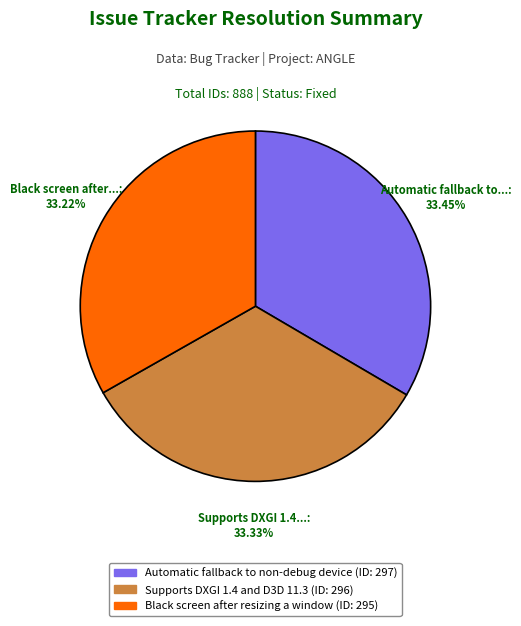

How many segments does this pie chart have?

3